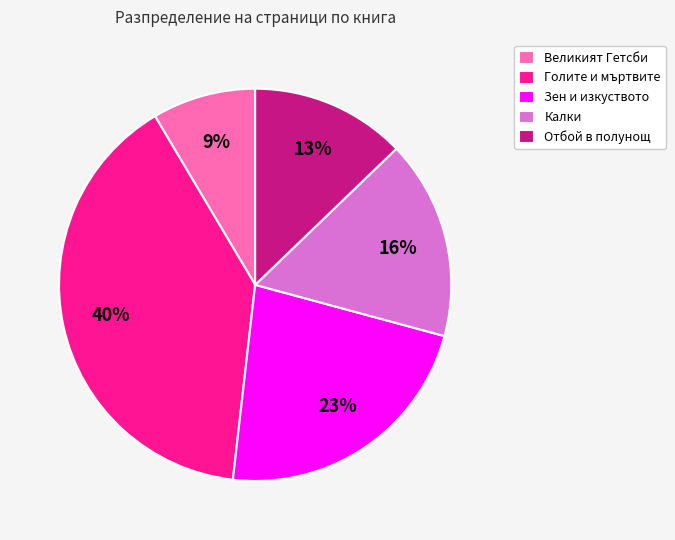

To the nearest percent, what is the average slice percentage?

20%